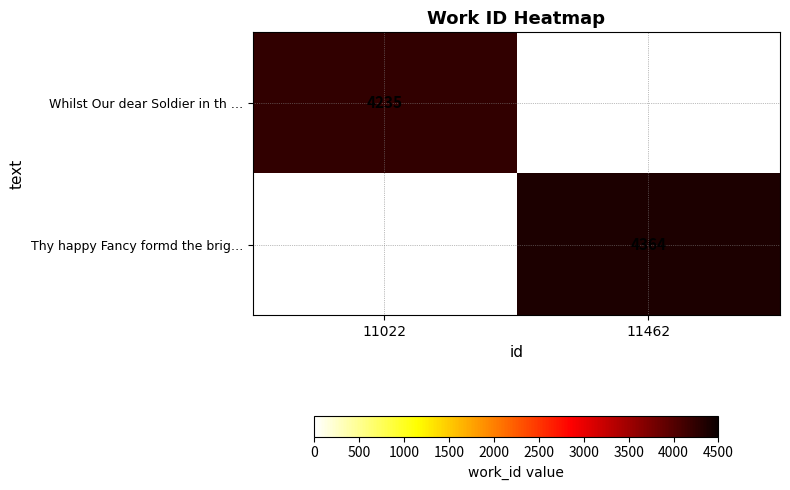

What is the total value across all series at 11022?

4235